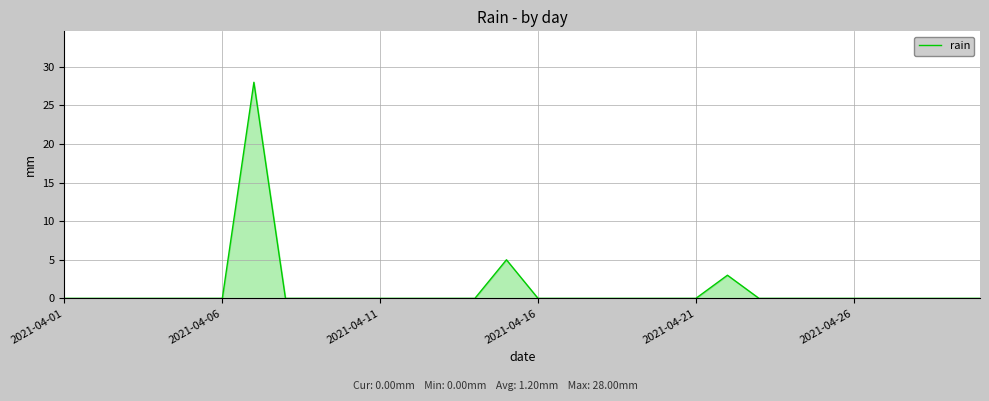

What is the greatest value displayed?

28